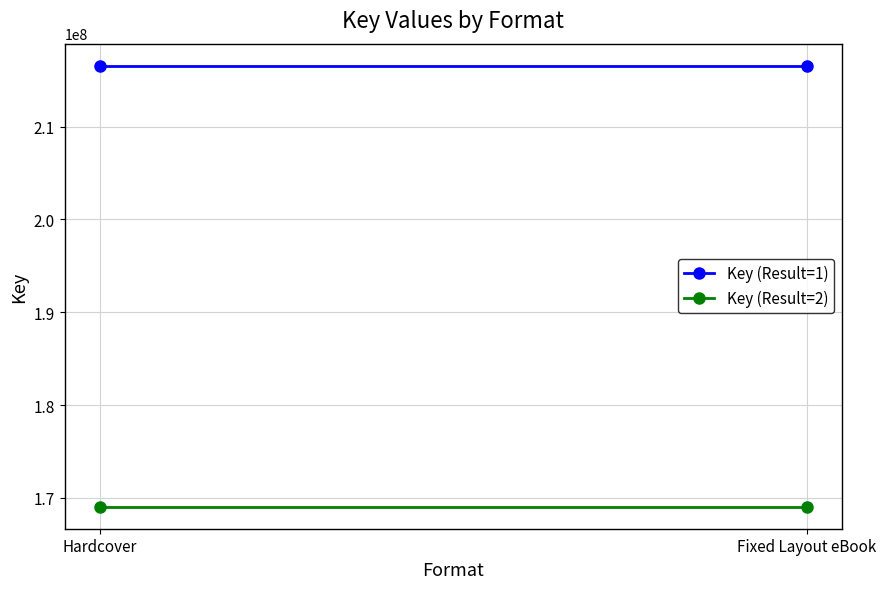

At Fixed Layout eBook, list the series in order from largest to smallest.

Key (Result=1), Key (Result=2)